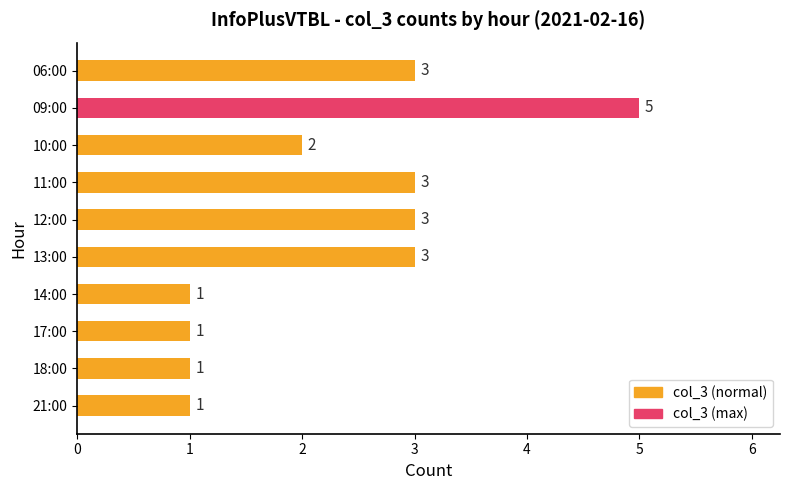

Reading top to bottom, list all the values displayed in this chart.

06:00=3	09:00=5	10:00=2	11:00=3	12:00=3	13:00=3	14:00=1	17:00=1	18:00=1	21:00=1